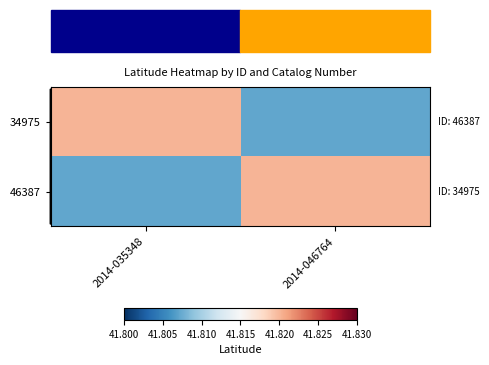

Reading left to right, transcribe all the data shown in this chart.

34975: 2014-035348=41.8	2014-046764=41.8
46387: 2014-035348=41.8	2014-046764=41.8